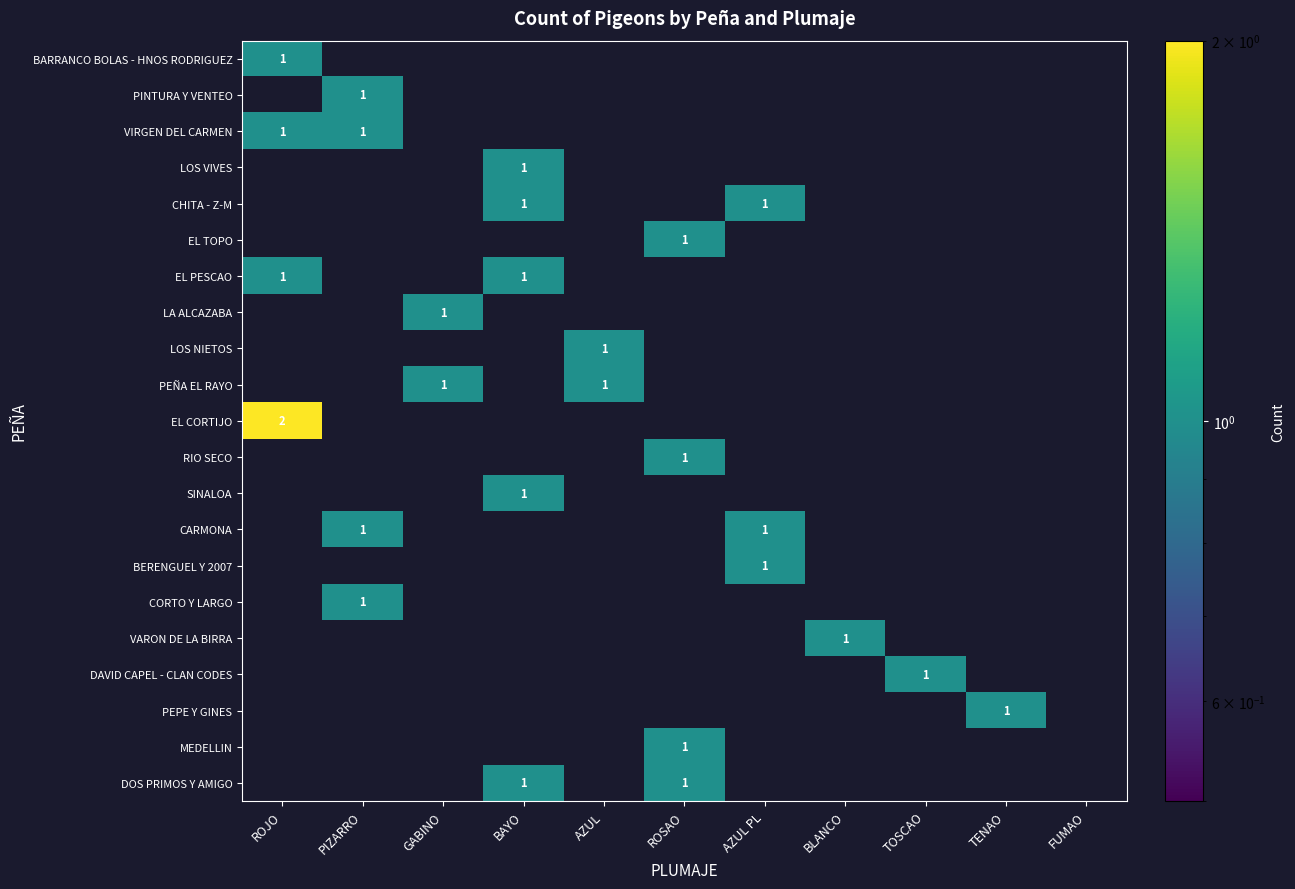

The CORTO Y LARGO series shows 1 at PIZARRO. True or false?

True